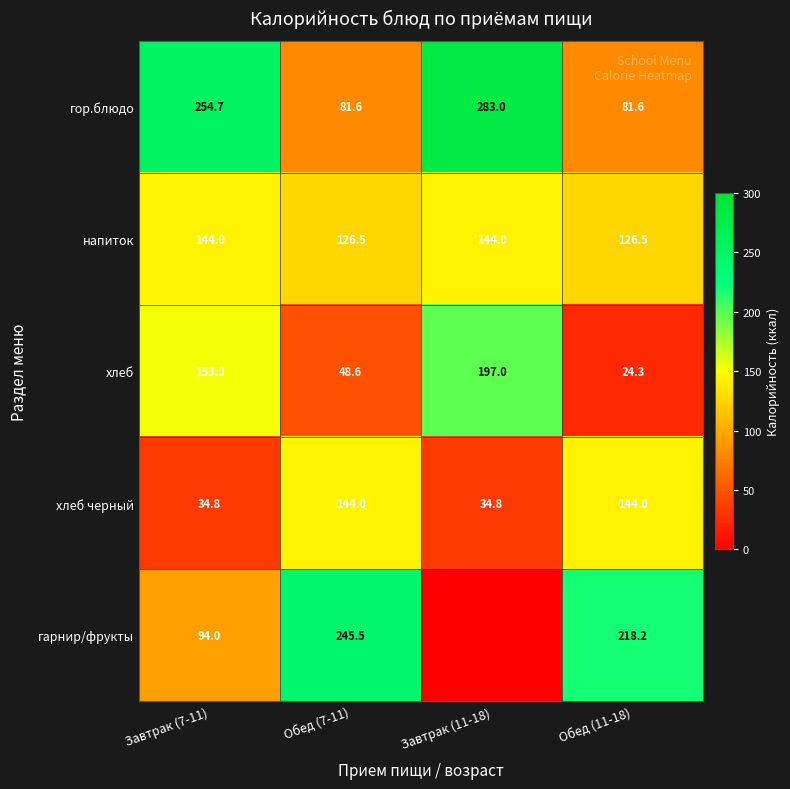

What is the spread (max minus min) of values at Обед (7-11)?

196.9